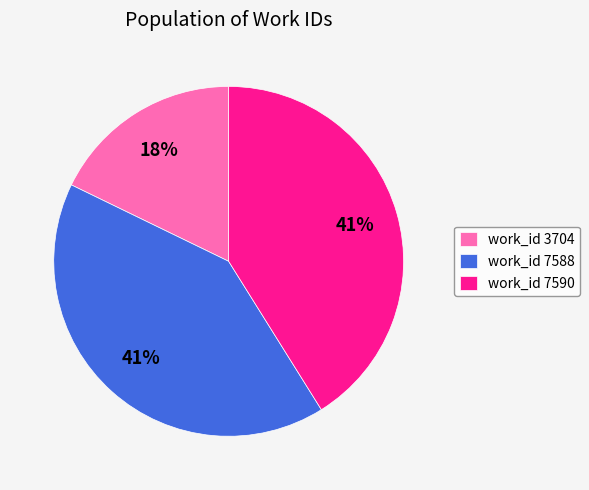

To the nearest percent, what percentage of the pie is work_id 7588?

41%